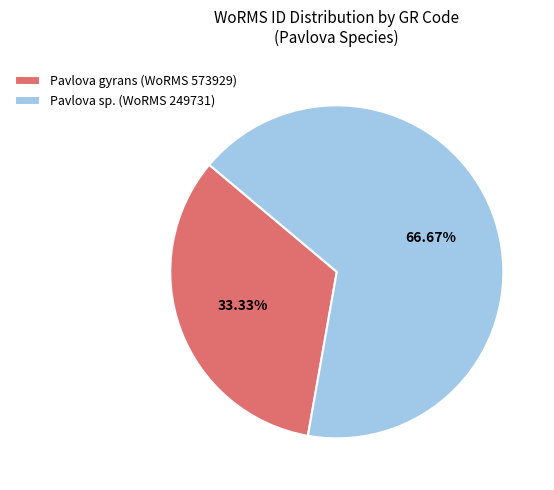

Is there any slice that represents more than half of the pie?

Yes